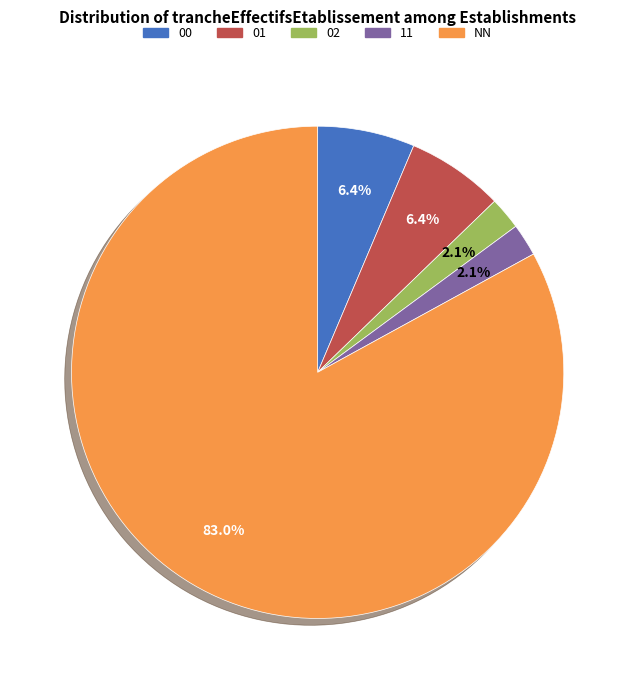

To the nearest percent, what percentage of the pie is NN?

83%